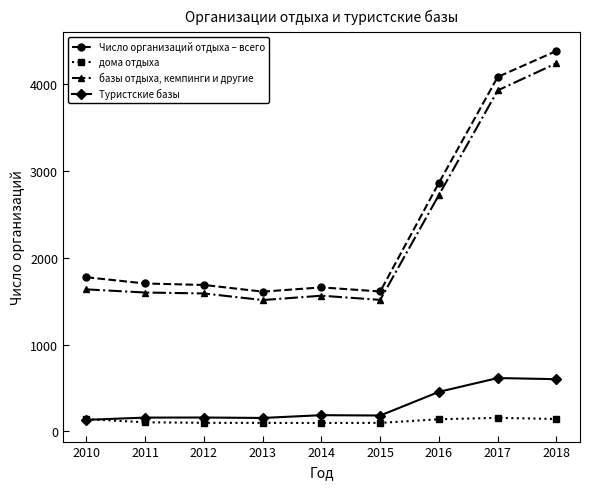

Which series changed the most between 2012 and 2013?

Число организаций отдыха – всего